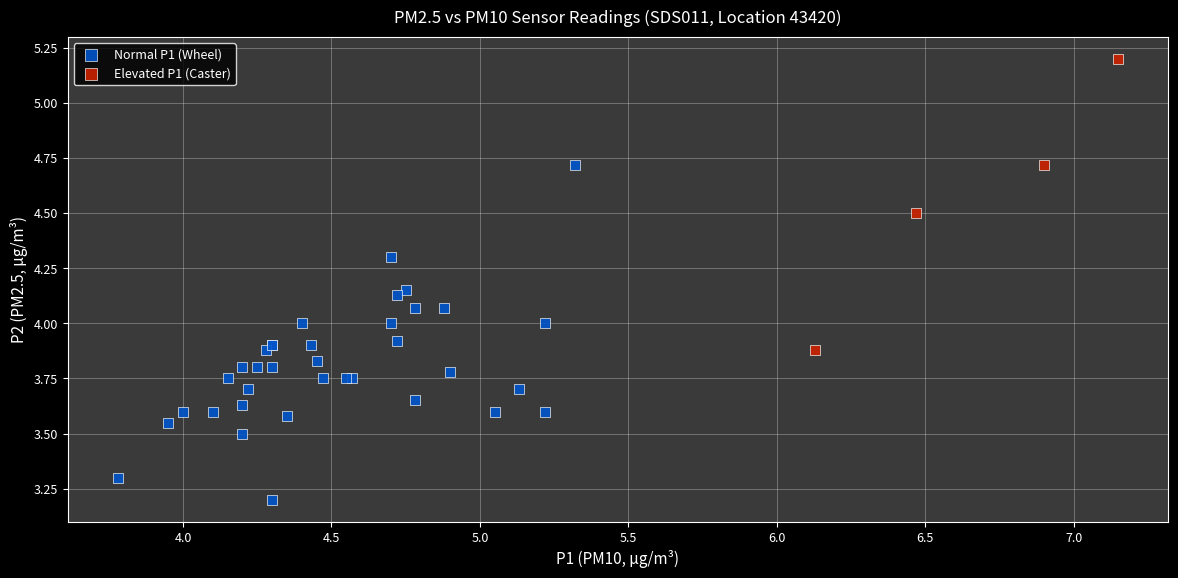

Which series has the widest spread of Y values?

Normal P1 (Wheel)